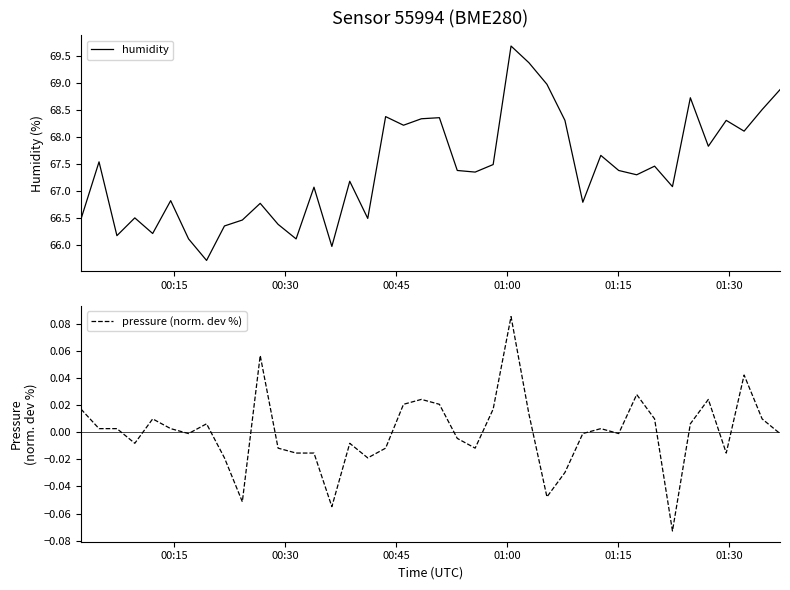

List the series in order of their overall mean, lowest first.

pressure (norm. dev %), humidity